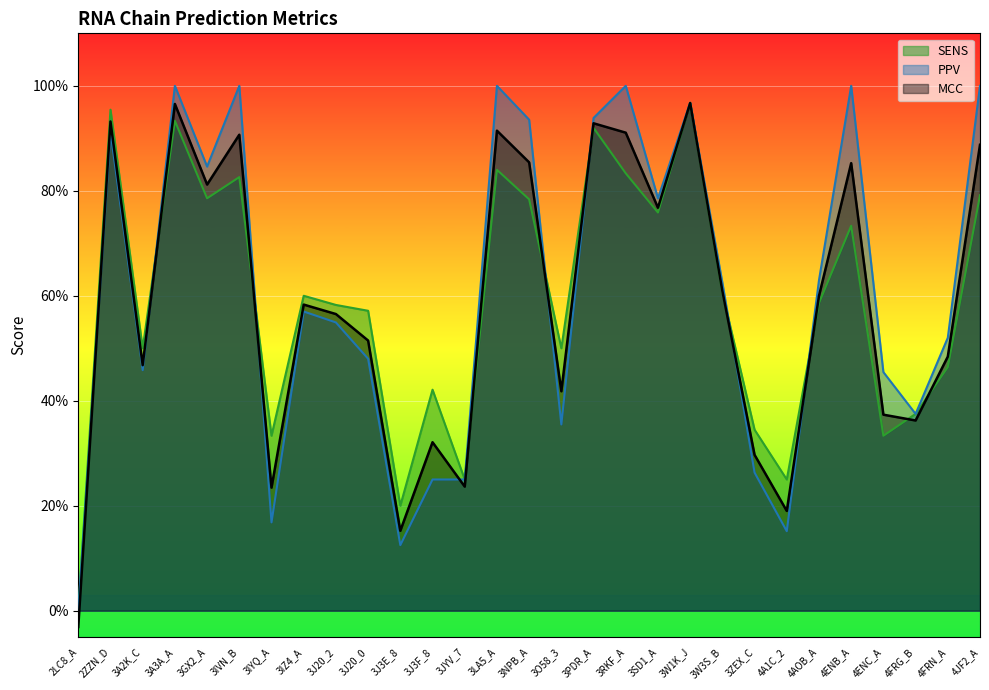

At how many categories does at least one series exceed 0?

28